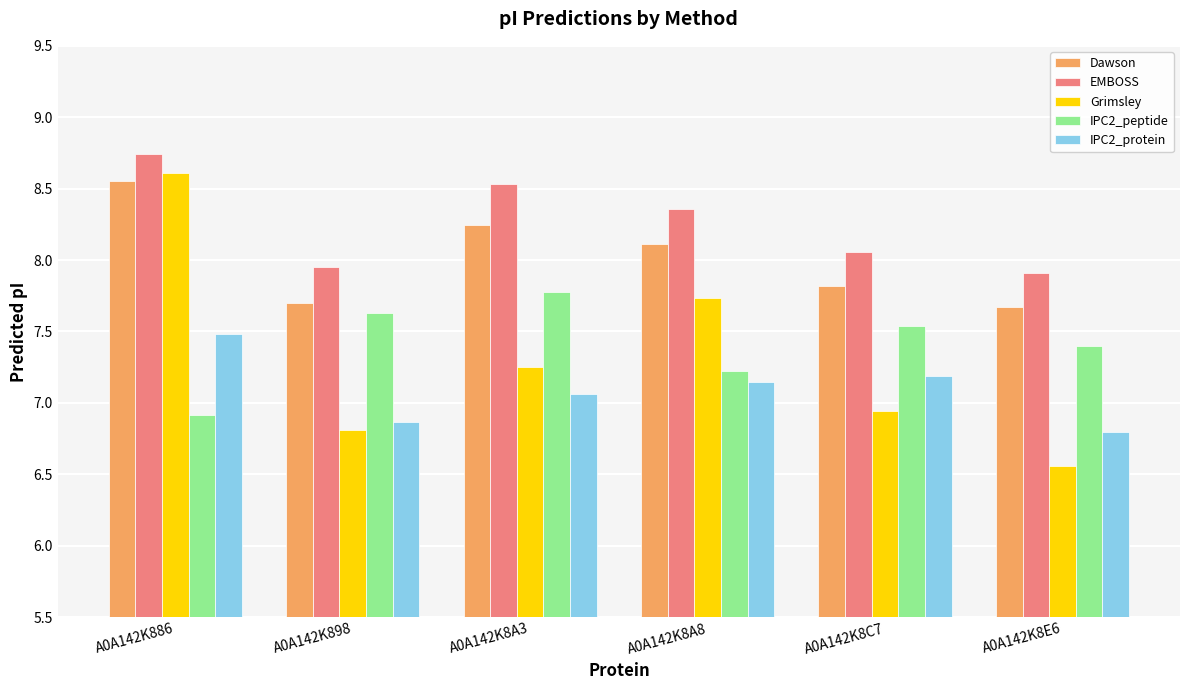

At which label does Grimsley reach its peak?

A0A142K886